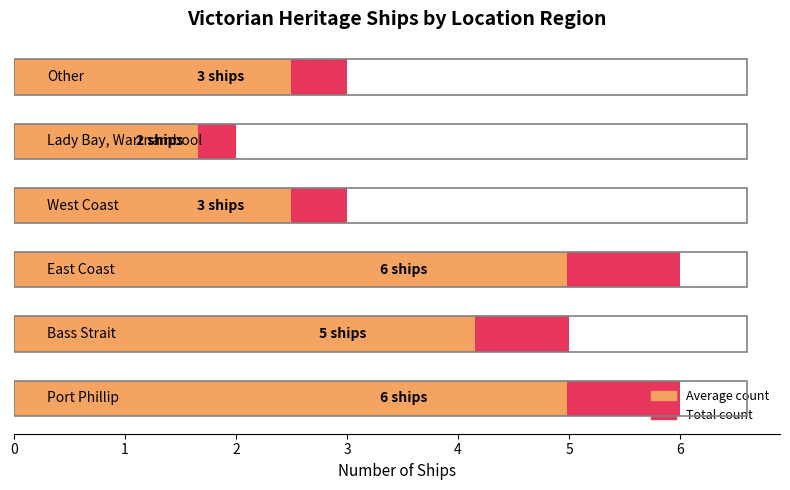

Does the chart contain any negative values?

No